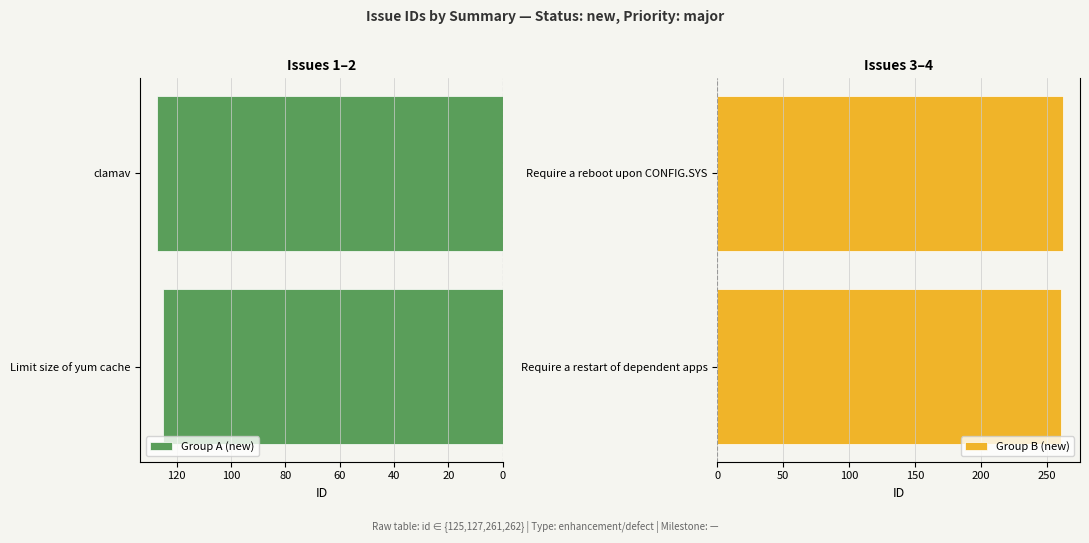

How many series are shown in this chart?

2